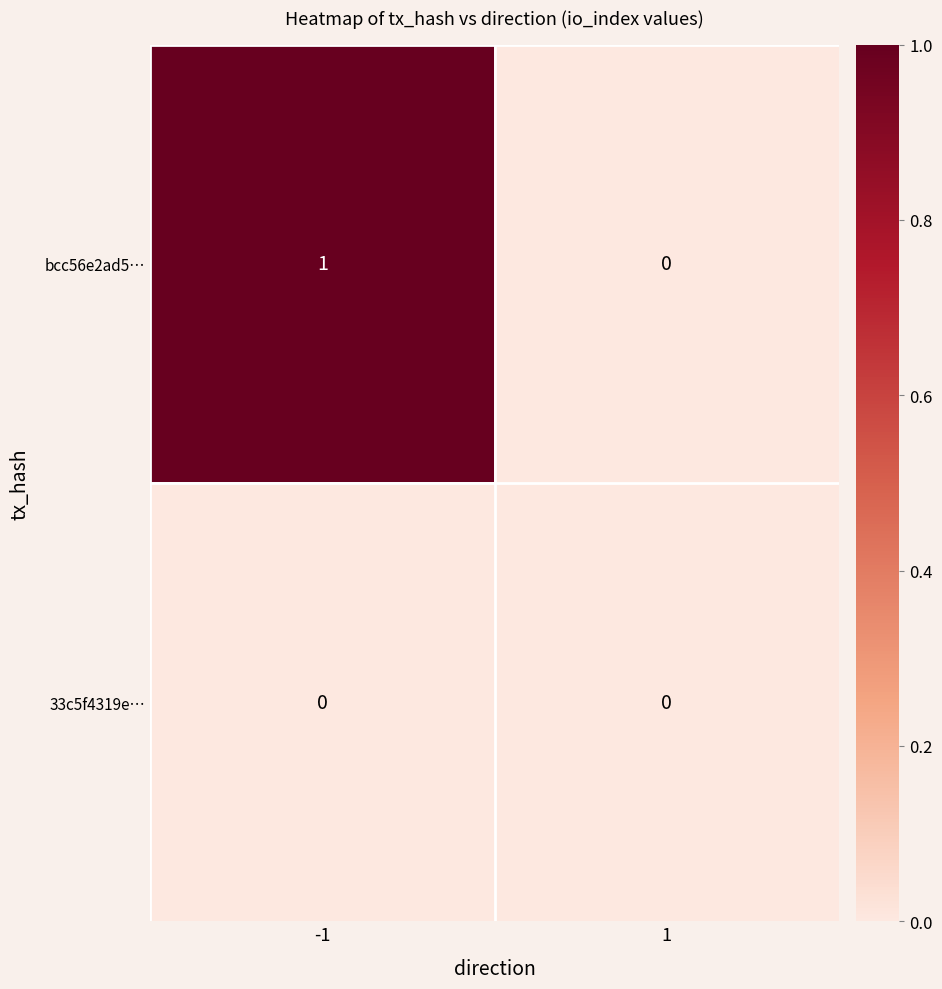

Reading left to right, list all the values displayed in this chart.

bcc56e2ad5…: 1	0
33c5f4319e…: 0	0